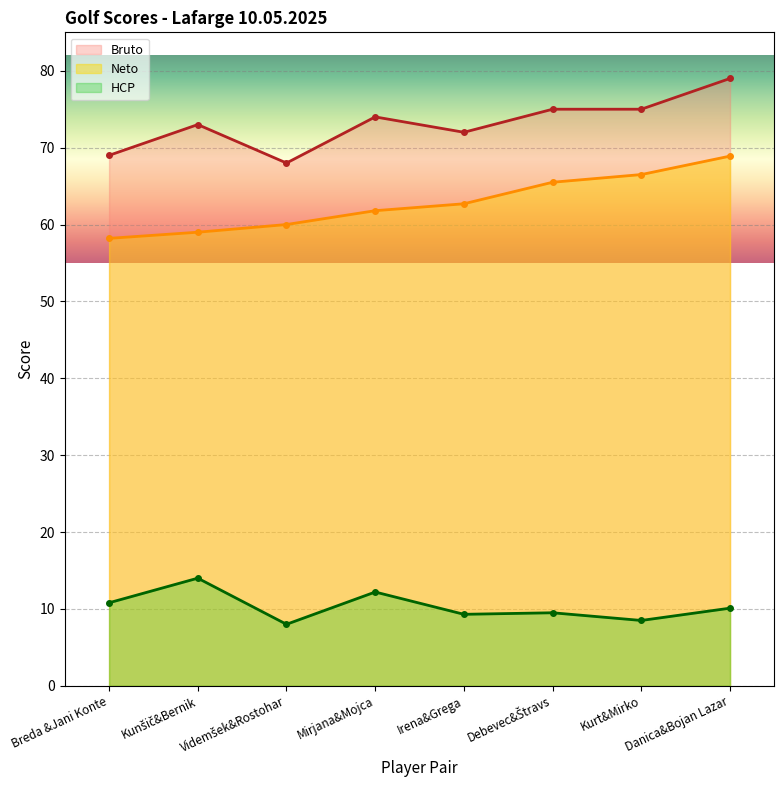

List the labels in order of HCP value, smallest first.

Videmšek&Rostohar, Kurt&Mirko, Irena&Grega, Debevec&Štravs, Danica&Bojan Lazar, Breda &Jani Konte, Mirjana&Mojca, Kunšič&Bernik